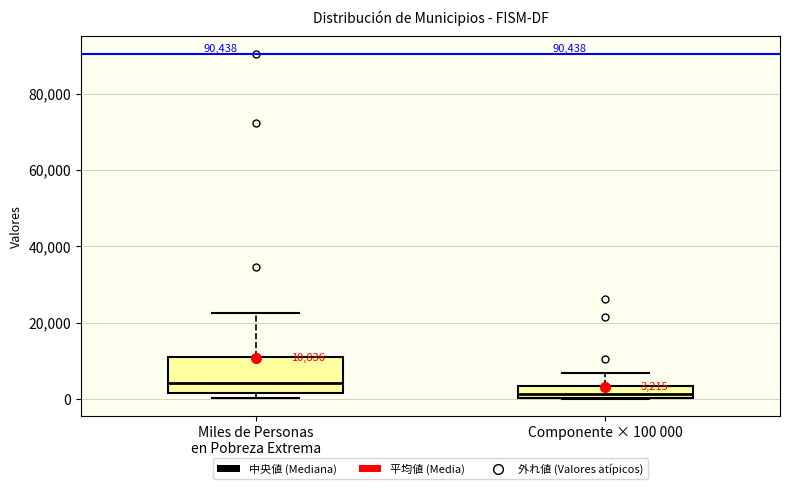

Which box is the tallest, from its lower edge to its upper edge?

Miles de Personas en Pobreza Extrema